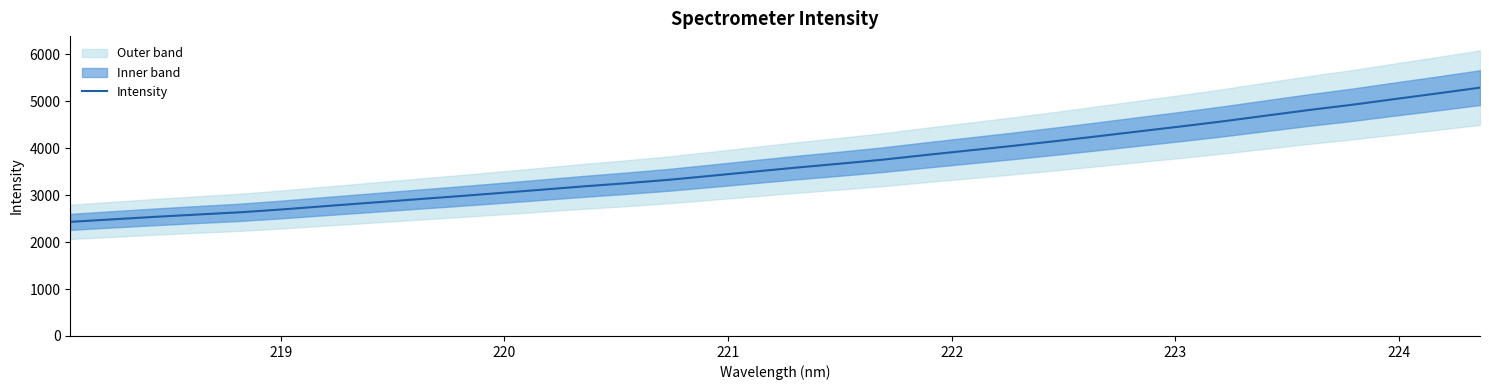

The value at 28 is 8440.7. True or false?

False